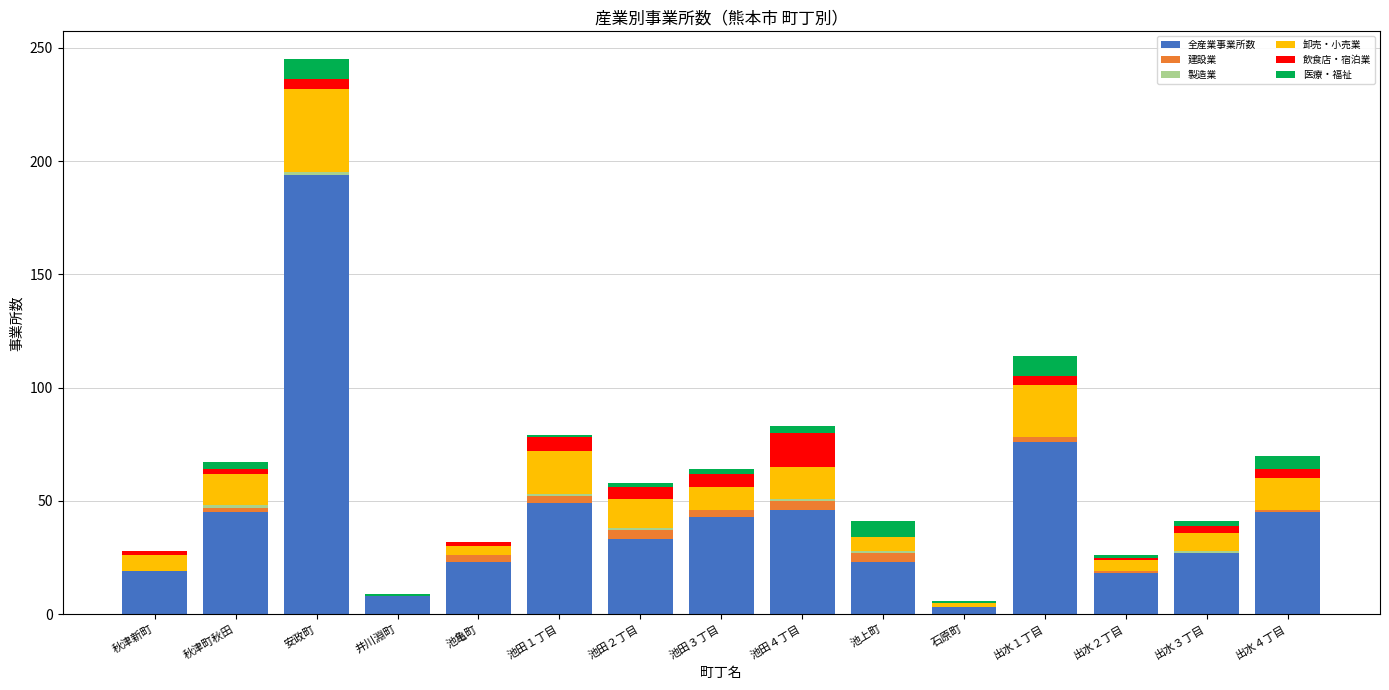

At which category is the sum across all series the highest?

安政町